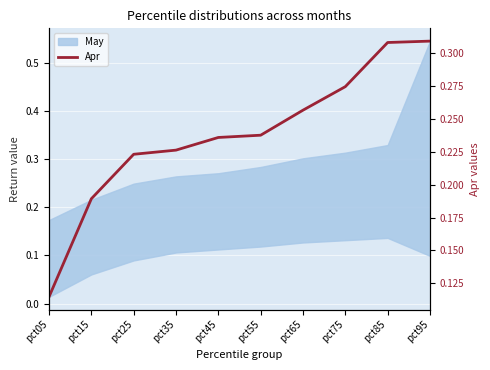

Count the values in the range 0 to 1.

10